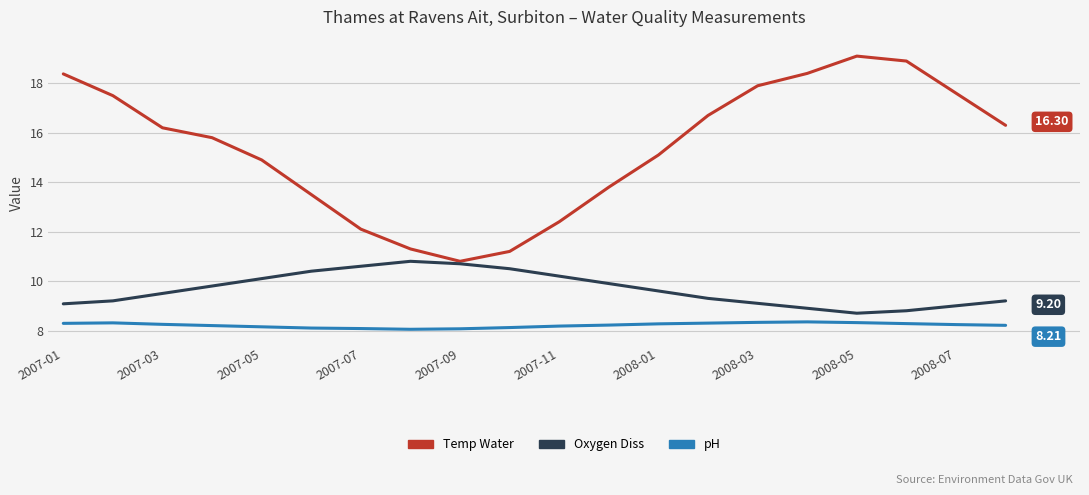

Which series has the largest range (max minus min)?

Temp Water